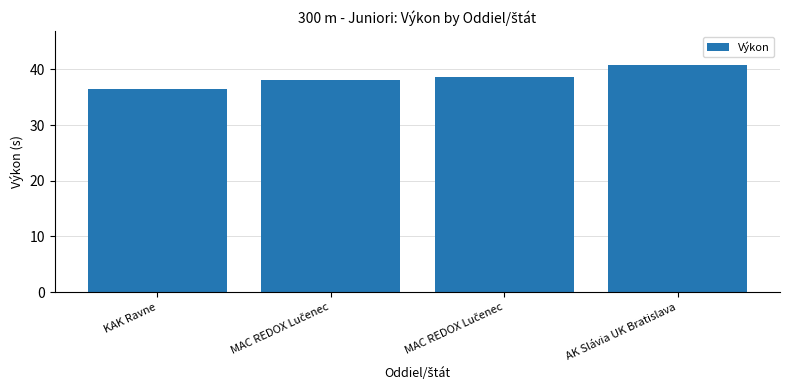

How many distinct data groups are displayed?

1